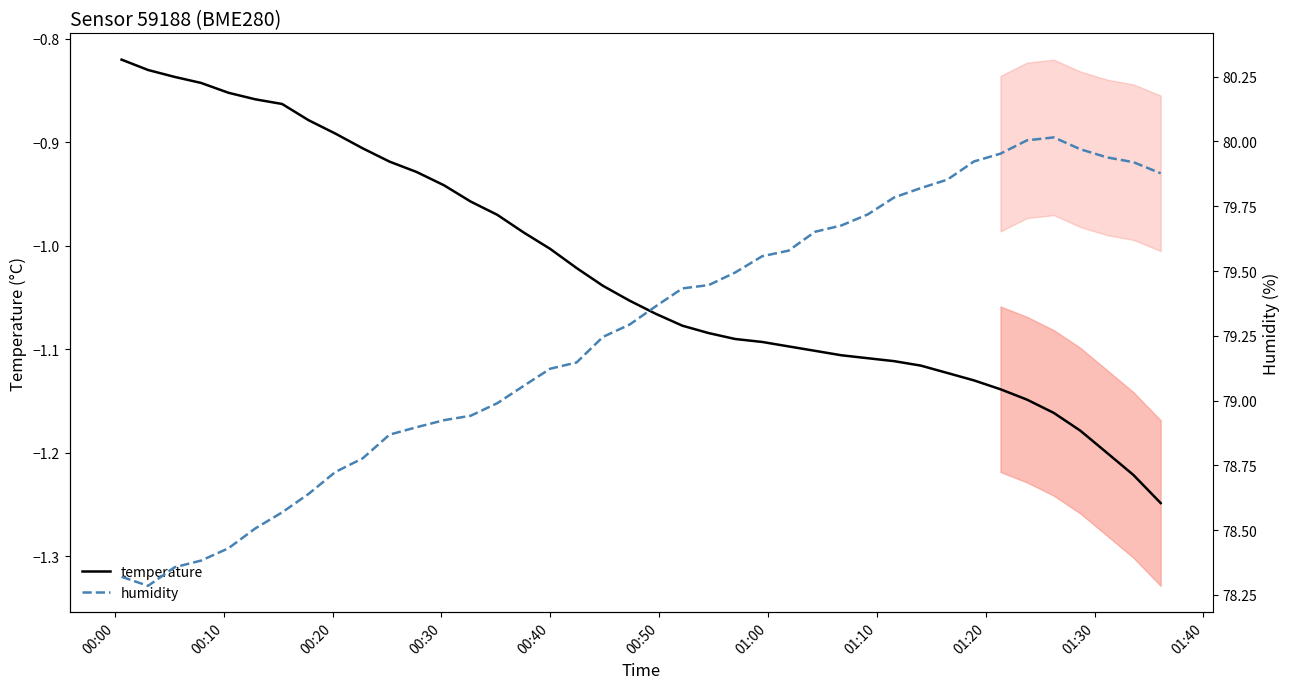

What is the difference between the maximum and minimum values in the humidity series?

1.7